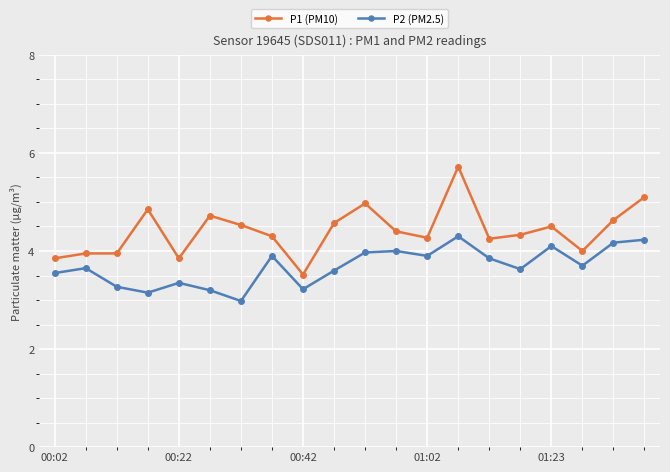

Which series has the largest range (max minus min)?

P1 (PM10)